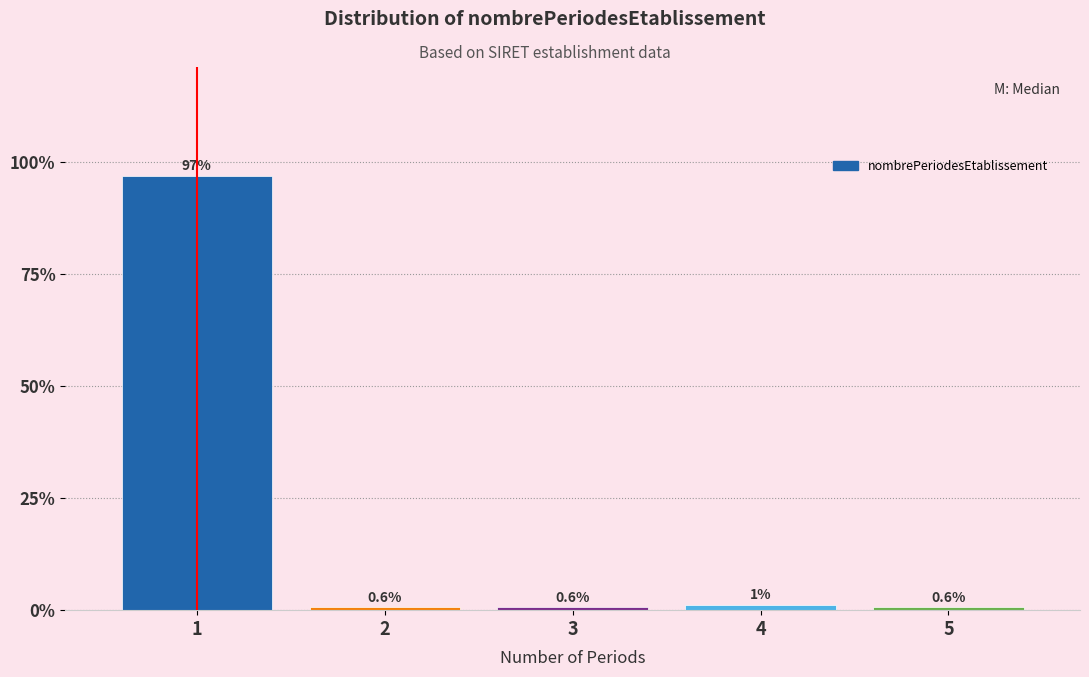

What is the maximum value shown in the chart?

96.9